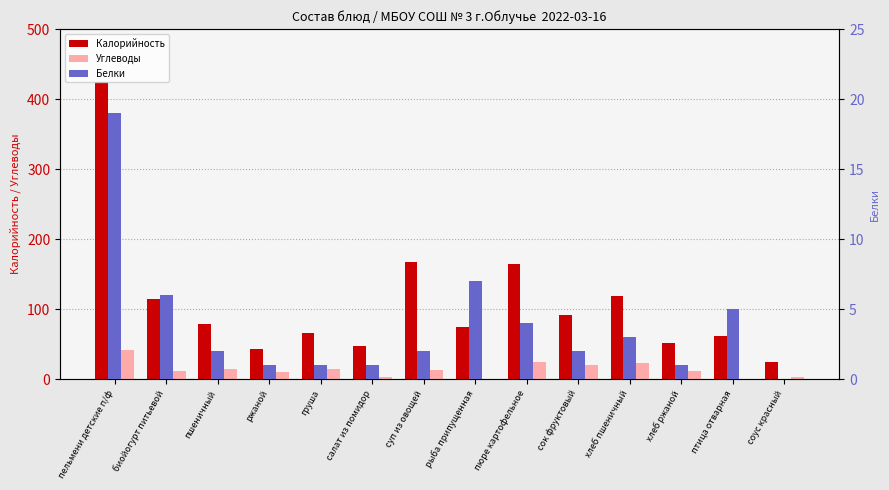

What is the difference between the Калорийность values at биойогурт питьевой and хлеб ржаной?

63